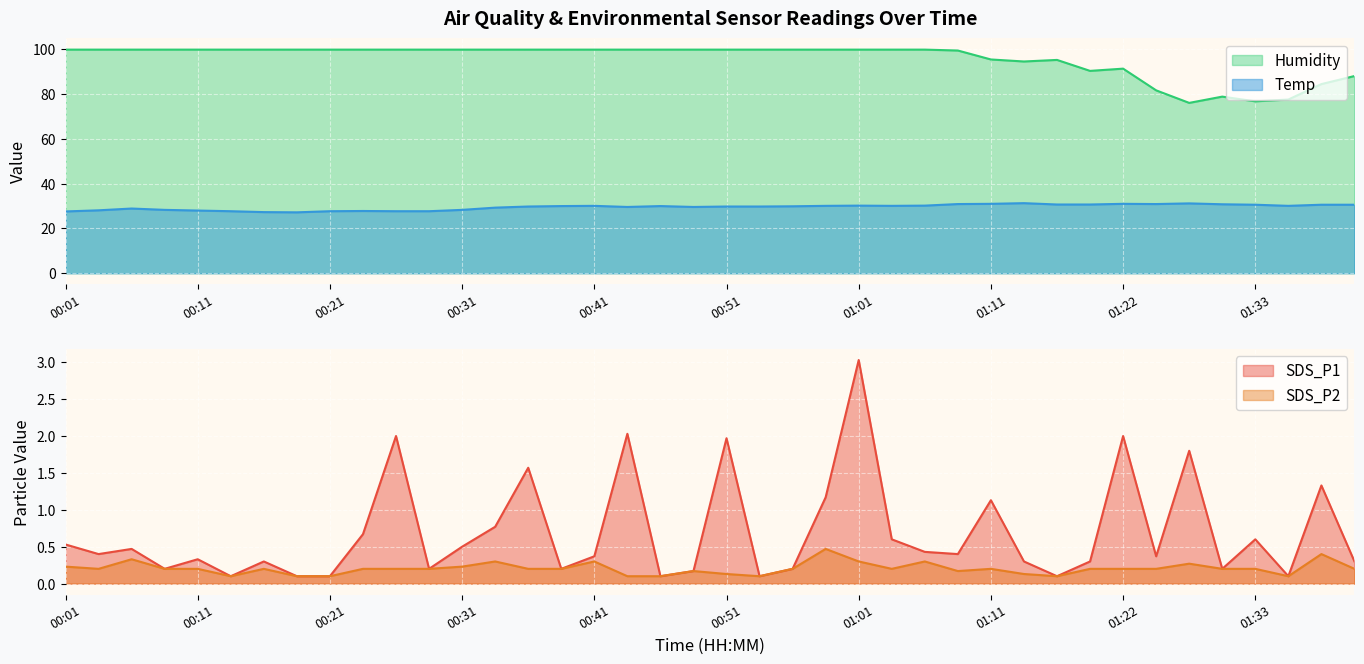

What is the label of the 37th point from the left?

01:33